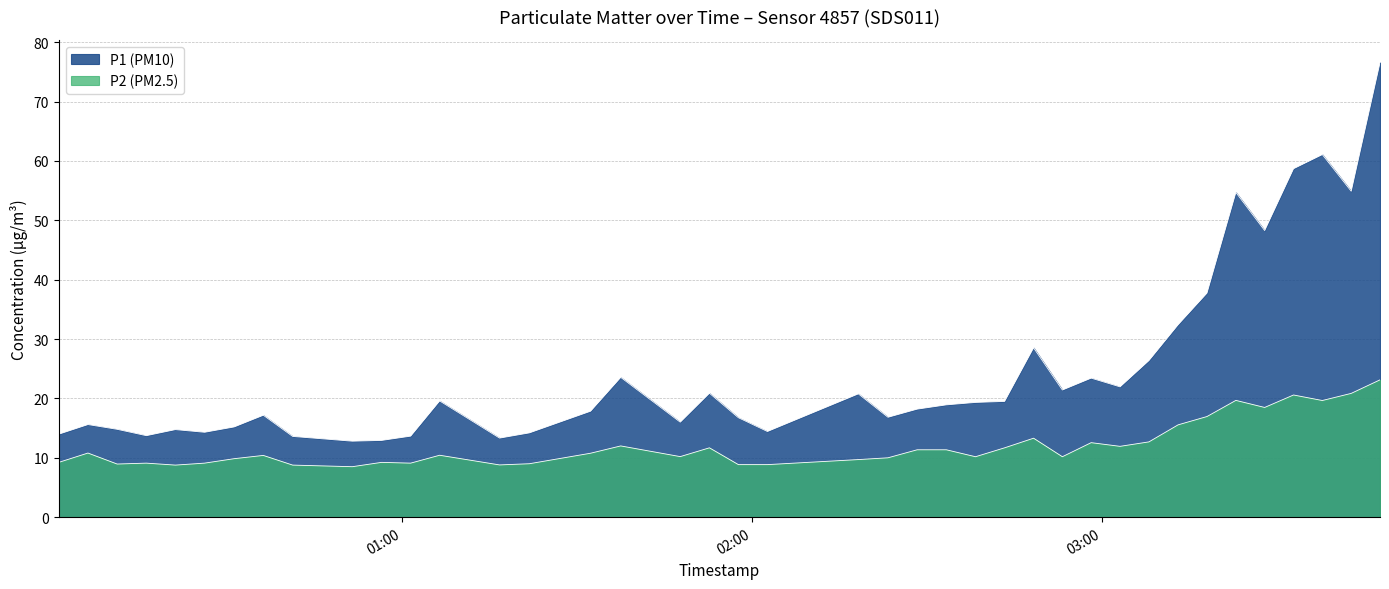

Where is the first local minimum for P1 (PM10)?

2022-10-15T00:16:14